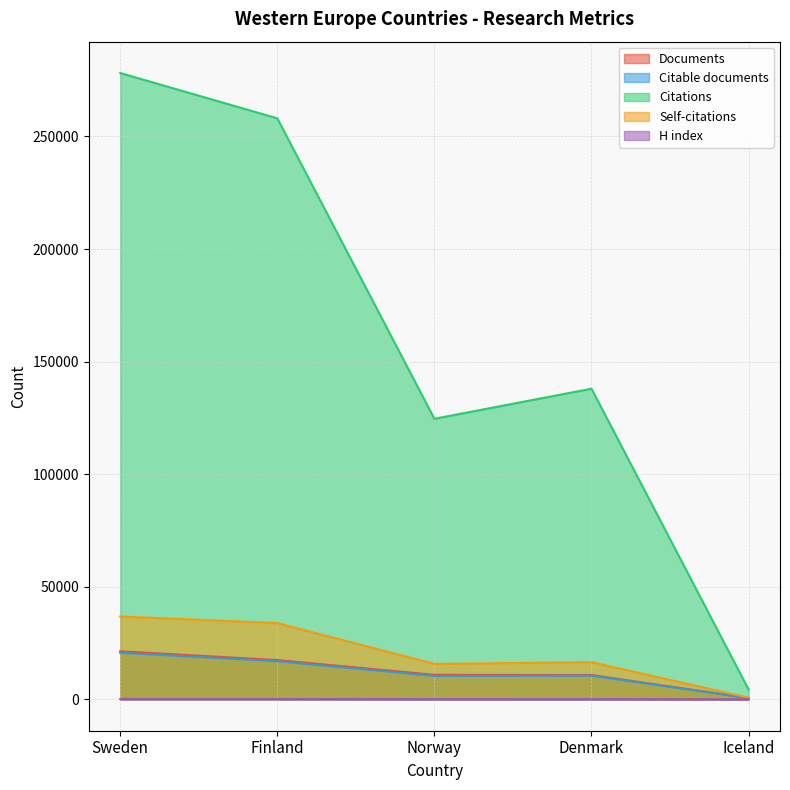

How many lines are shown in the chart?

5